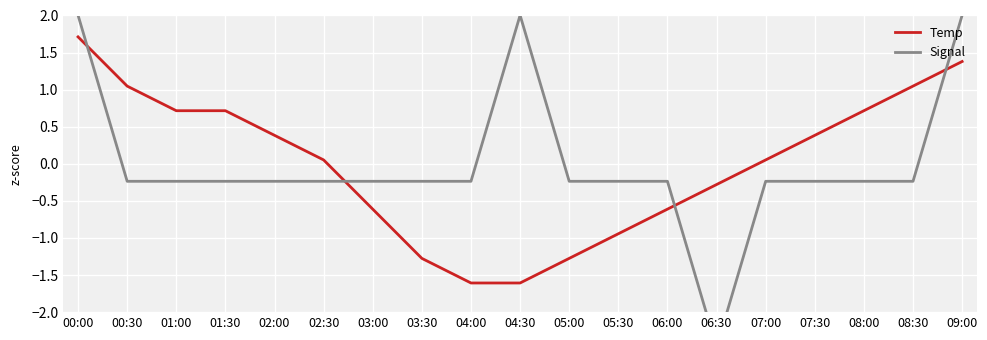

True or false: Temp has more than 2 points higher than both neighbors.

False